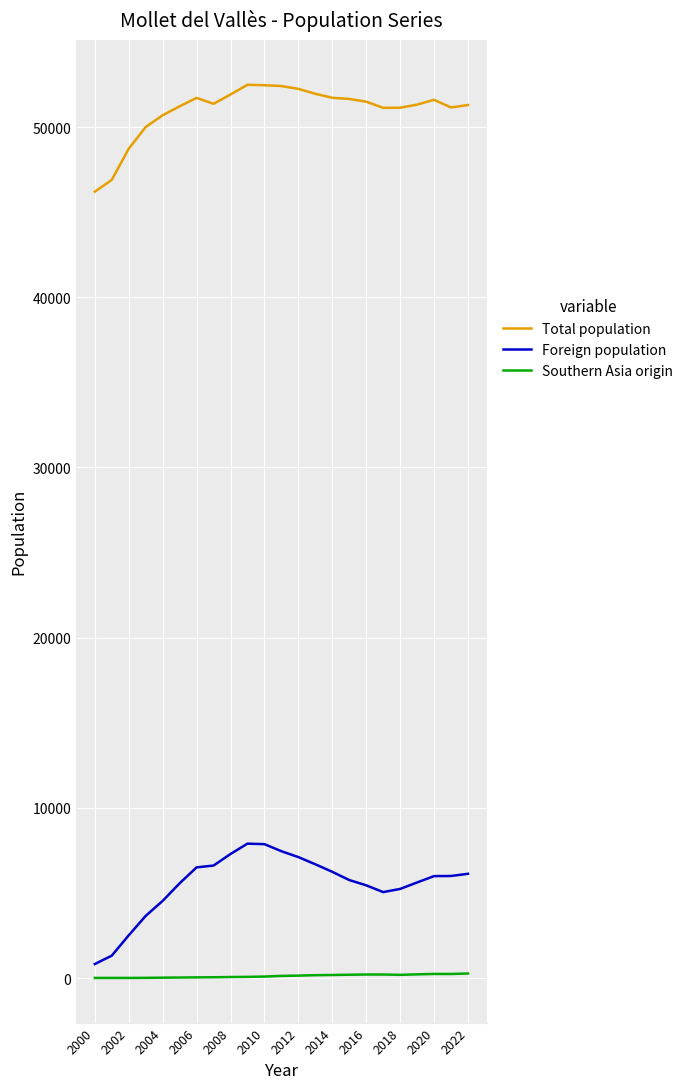

True or false: Foreign population and Total population intersect in this chart.

False